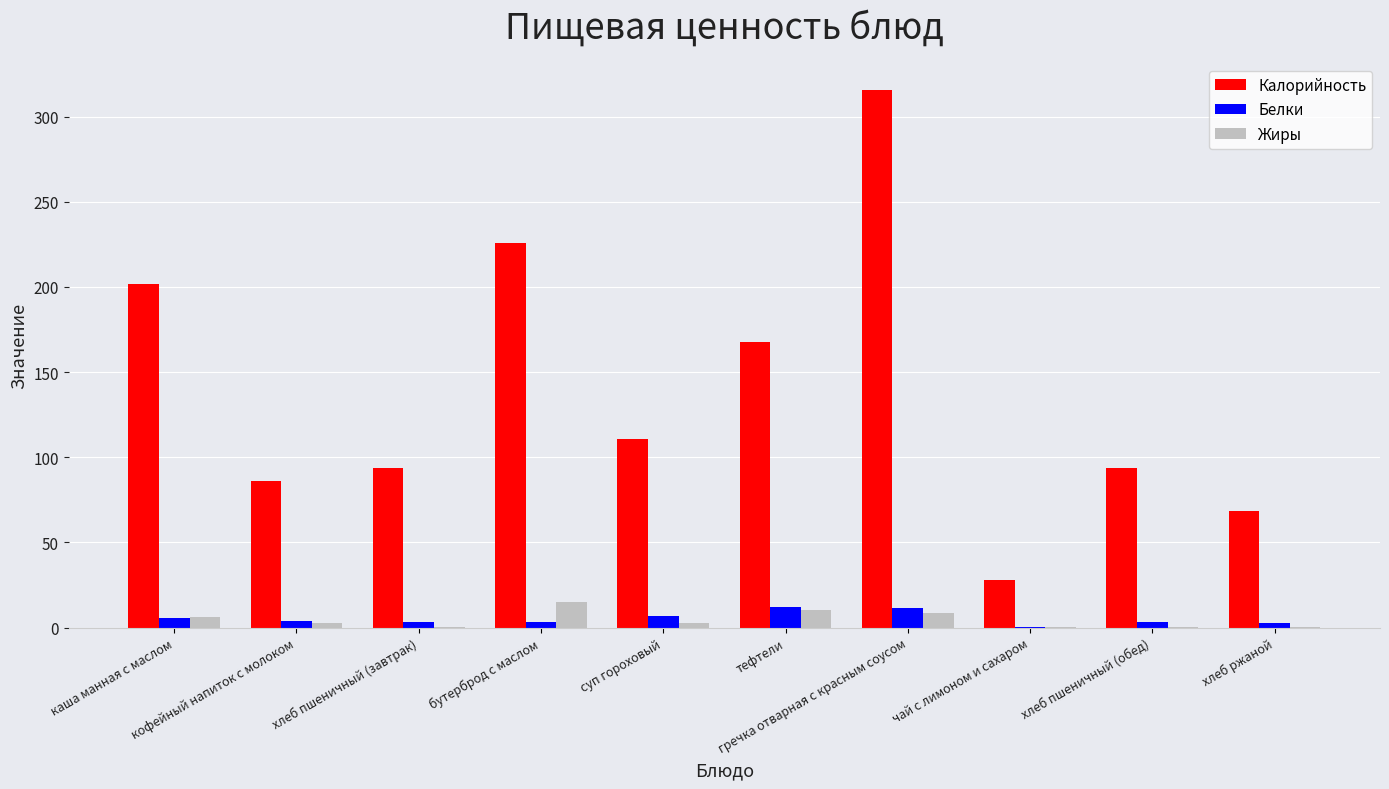

What is the maximum value shown in the chart?

315.7